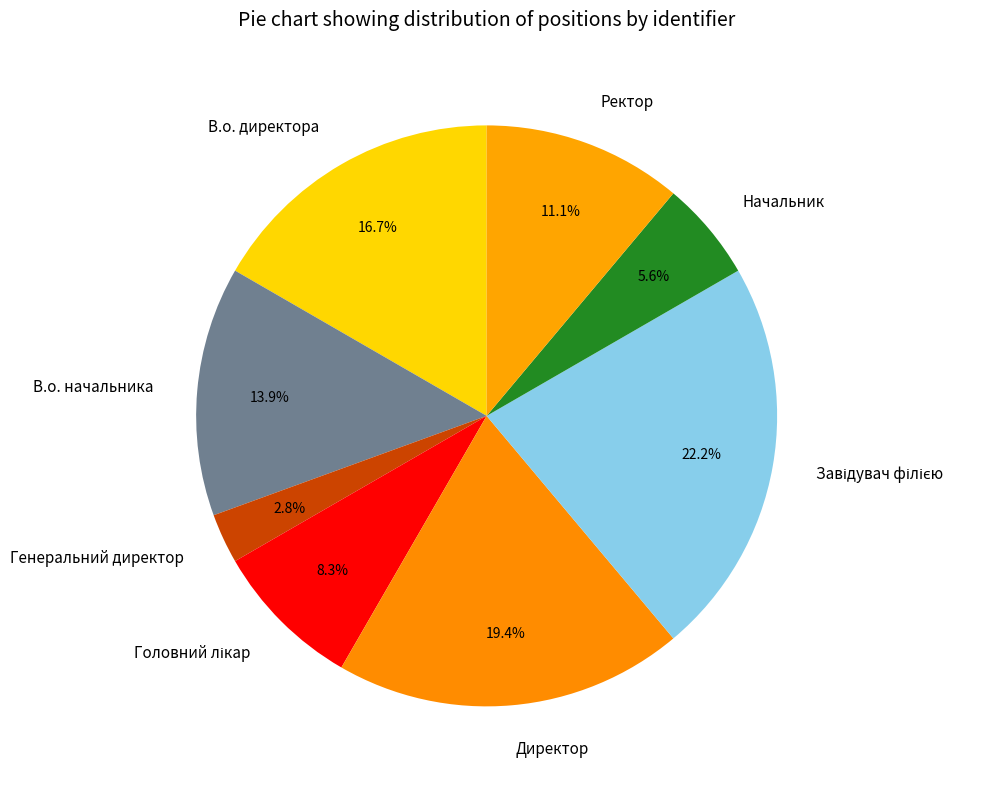

To the nearest percent, what is the difference between the Ректор and В.о. директора slice percentages?

6%